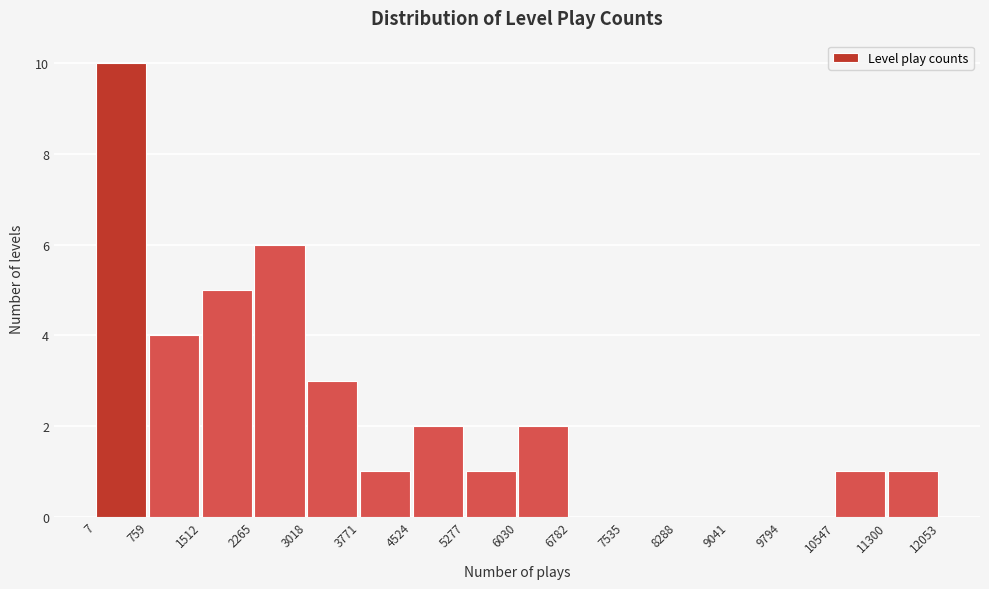

Reading left to right, list every bar in this chart as the range it spans on the x-axis followed by its height. The values are not printed on the chart, so give them approximately, as read against the axis.

7 to 759: 10
759 to 1512: 4
1512 to 2265: 5
2265 to 3018: 6
3018 to 3771: 3
3771 to 4524: 1
4524 to 5277: 2
5277 to 6030: 1
6030 to 6782: 2
6782 to 7535: 0
7535 to 8288: 0
8288 to 9041: 0
9041 to 9794: 0
9794 to 10547: 0
10547 to 11300: 1
11300 to 12053: 1